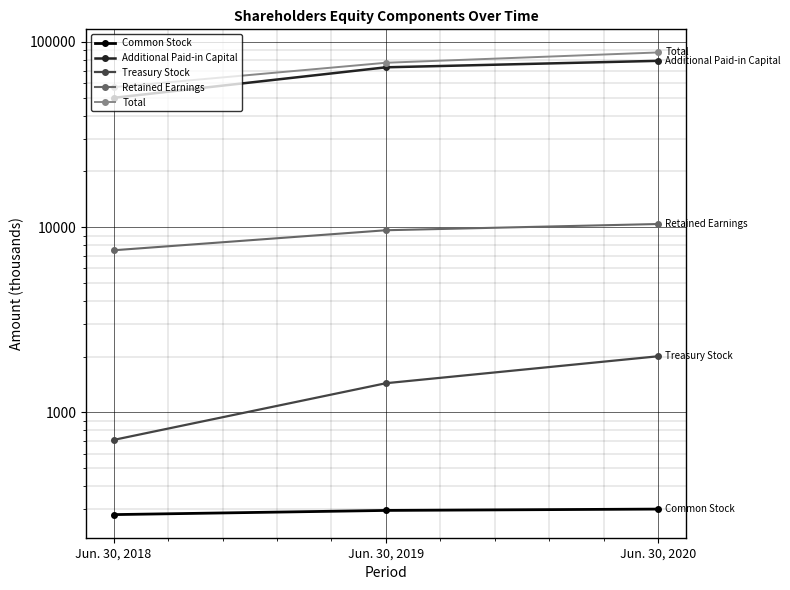

What is the difference between the second highest and minimum values in the Additional Paid-in Capital series?

23060